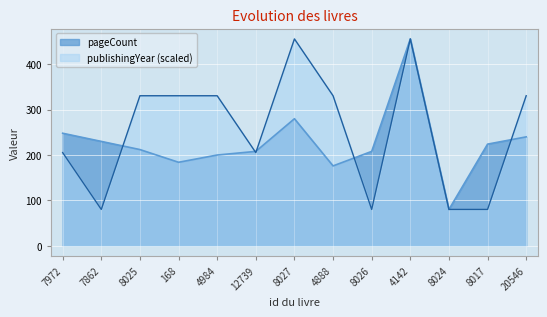

Reading left to right, transcribe all the data shown in this chart.

pageCount: 7972=248.0	7862=230.0	8025=212.0	168=184.0	4984=200.0	12739=208.0	8027=280.0	4888=176.0	8026=208.0	4142=456.0	8024=80.0	8017=224.0	20546=240.0
publishingYear: 7972=205.3	7862=80.0	8025=330.7	168=330.7	4984=330.7	12739=205.3	8027=456.0	4888=330.7	8026=80.0	4142=456.0	8024=80.0	8017=80.0	20546=330.7